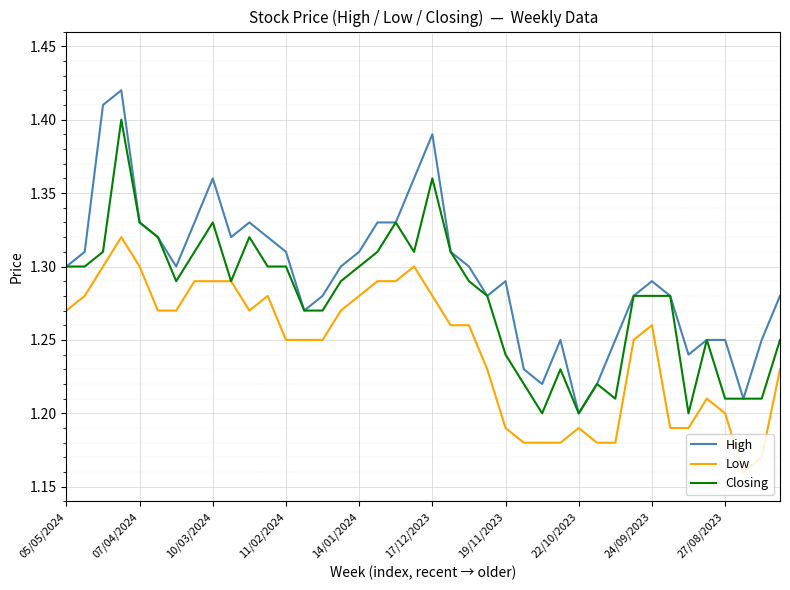

What is the difference between the maximum and minimum values in the High series?

0.2